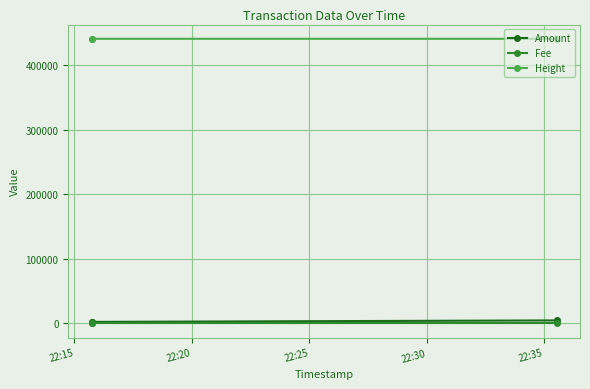

At 22:20, list the series in order from largest to smallest.

Height, Amount, Fee